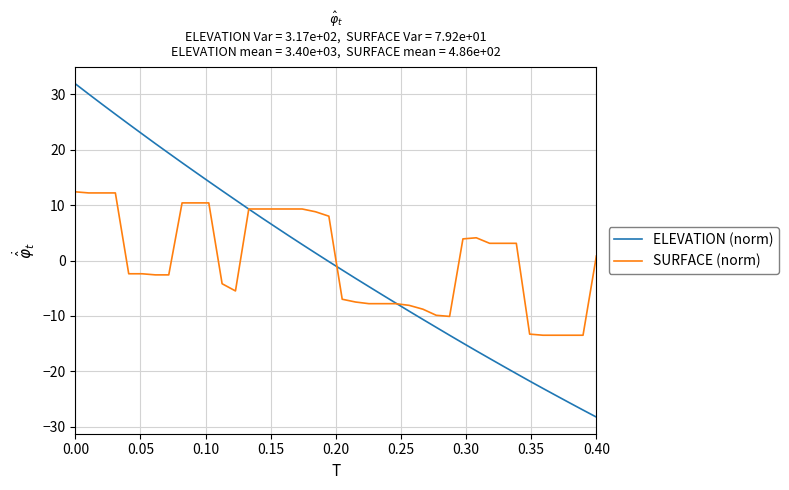

Which series has the largest range (max minus min)?

ELEVATION (norm)